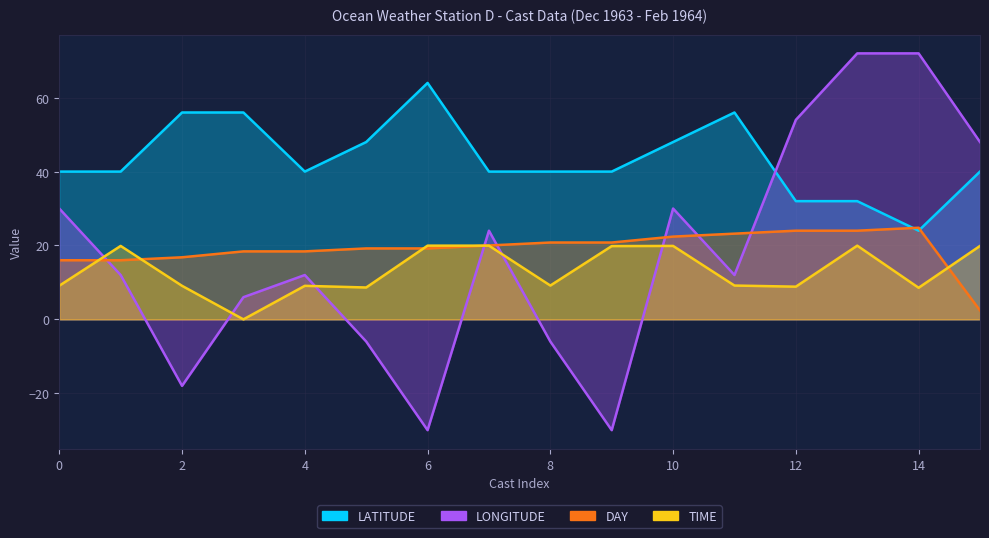

Is it true that LONGITUDE equals -18.3 at 6?

False